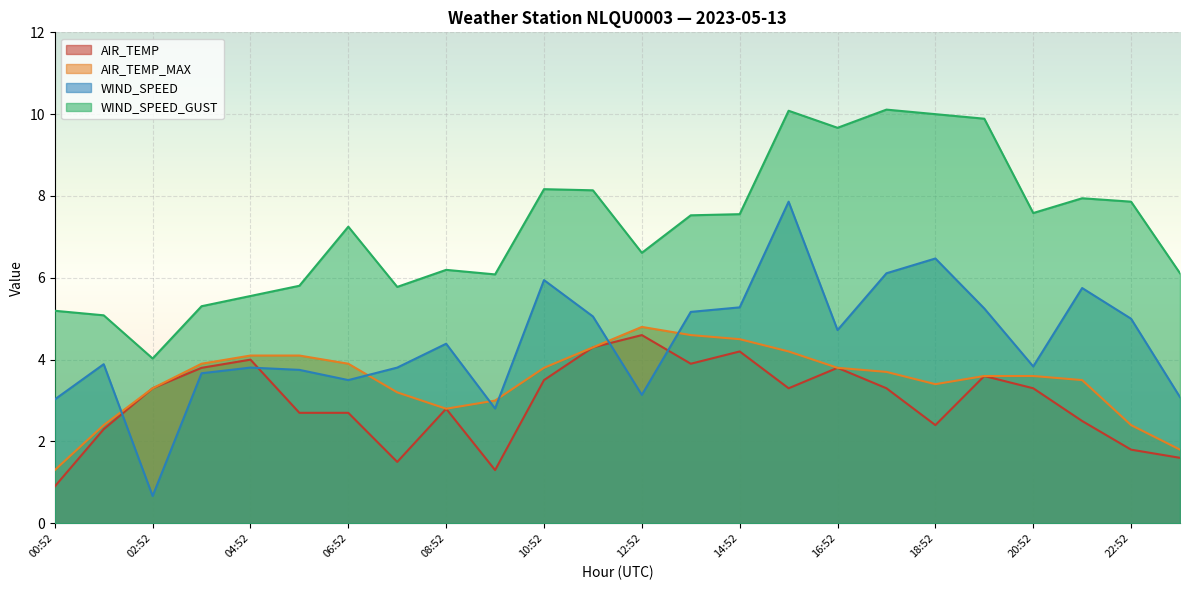

How many data points in AIR_TEMP_MAX are less than 3?

5